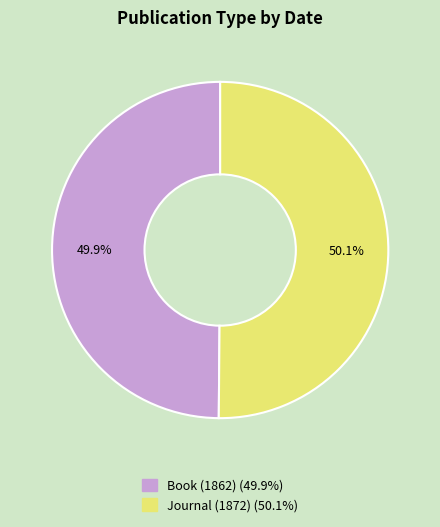

What portion of the pie excludes Journal (1872)?

49.9%